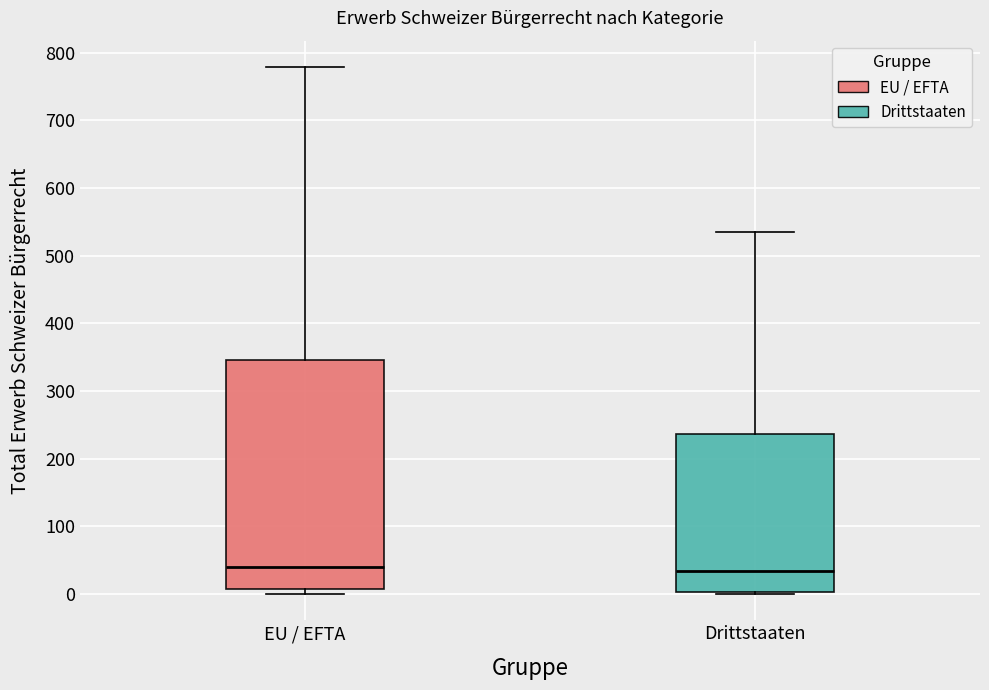

Reading left to right, read every box against the y-axis: the position of its median line, the range the box covers, and the ends of its whiskers. The values are not printed on the chart, so give them approximately, as read against the axis.

EU / EFTA: median 40, box 10 to 350, whiskers 0 to 780
Drittstaaten: median 30, box 0 to 240, whiskers 0 to 540